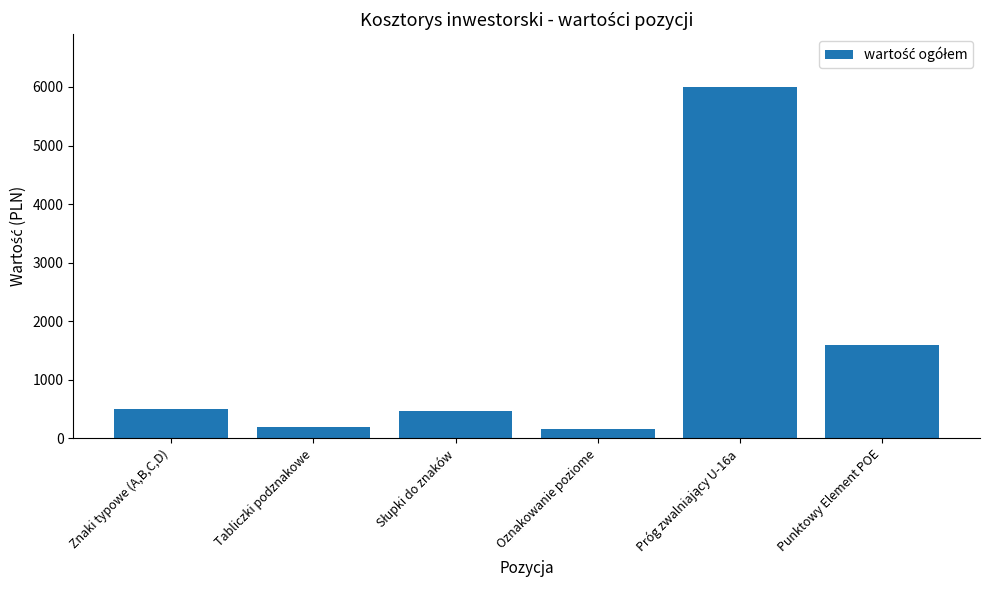

What is the change in value from Znaki typowe (A,B,C,D) to Punktowy Element POE?

+1100.0